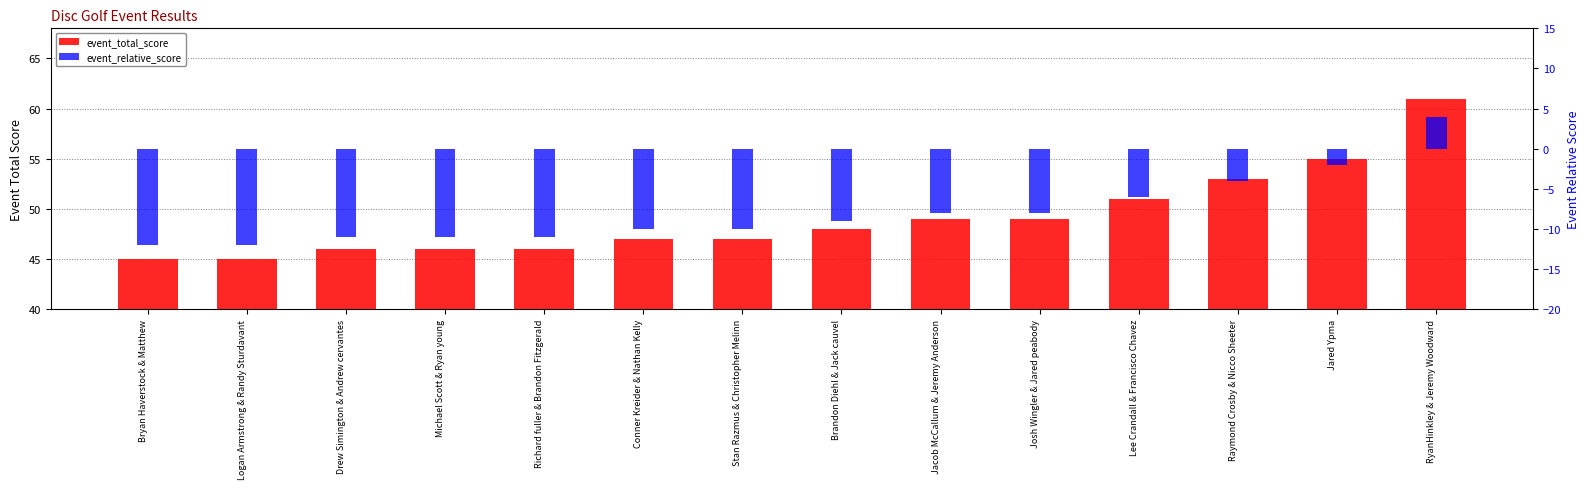

What is the maximum value for event_relative_score?

4